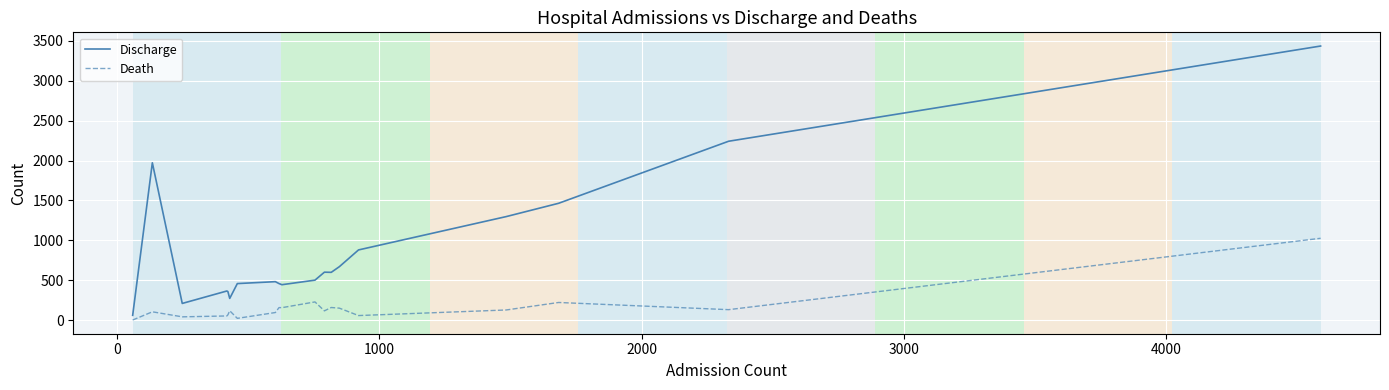

Which series has the largest total across all categories?

Discharge